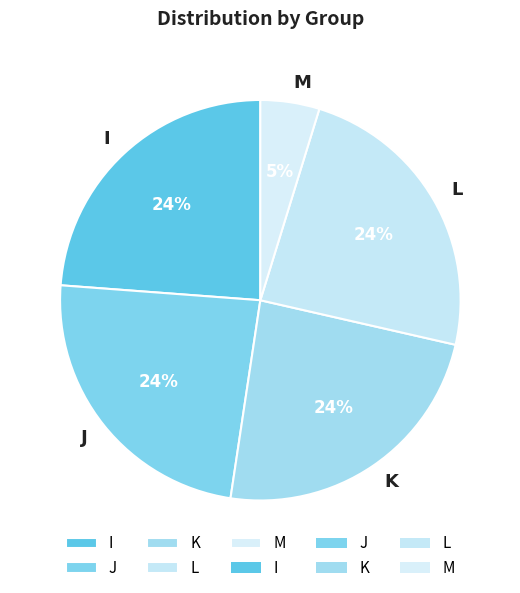

Is I the majority of the pie?

No